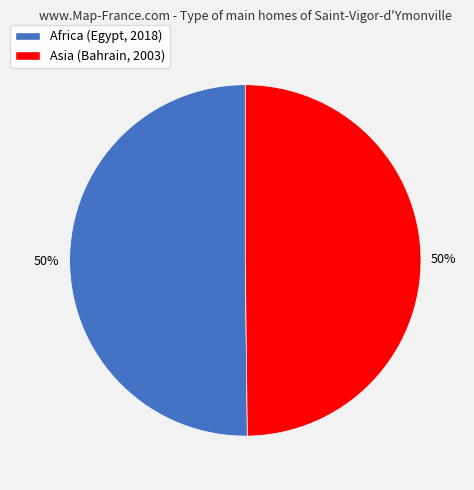

What is the ratio of the value at Asia (Bahrain, 2003) to the value at Africa (Egypt, 2018)?

1.0